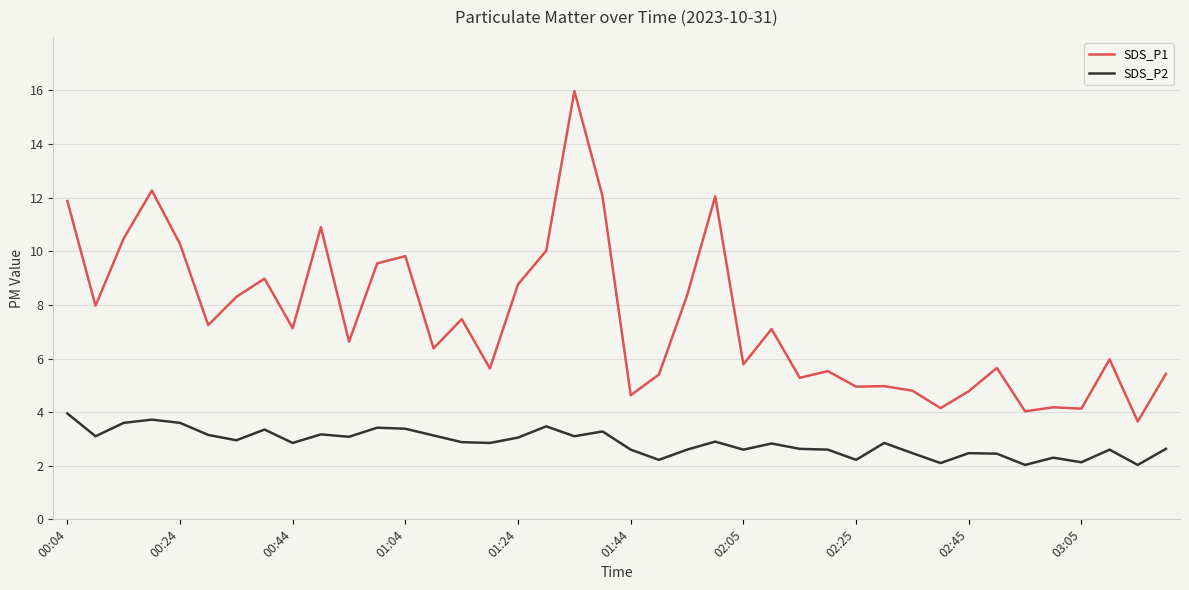

What is the greatest value displayed?

16.0